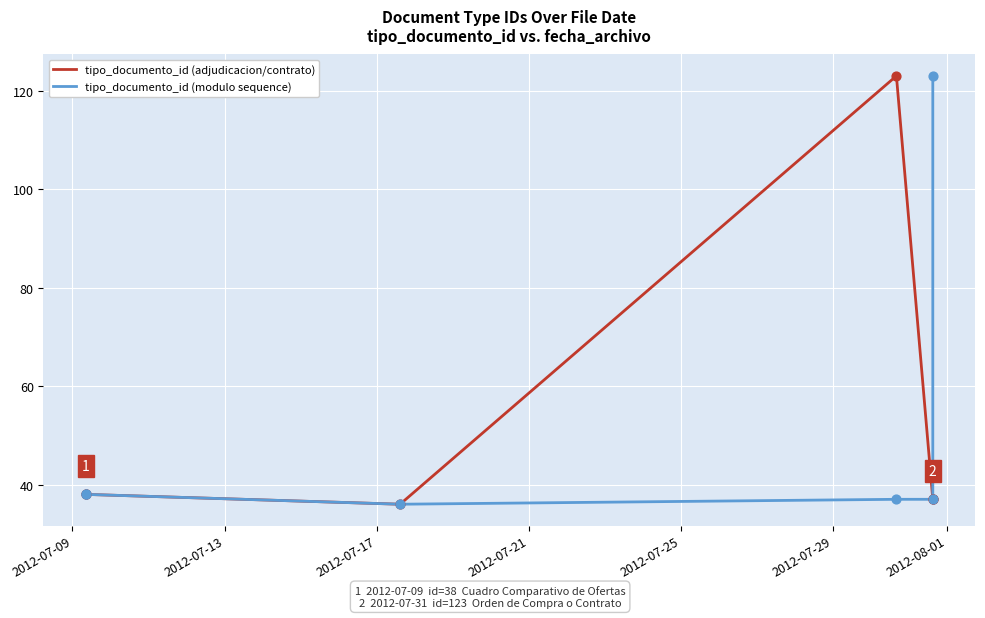

Which series has the widest spread of Y values?

tipo_documento_id (adjudicacion/contrato)